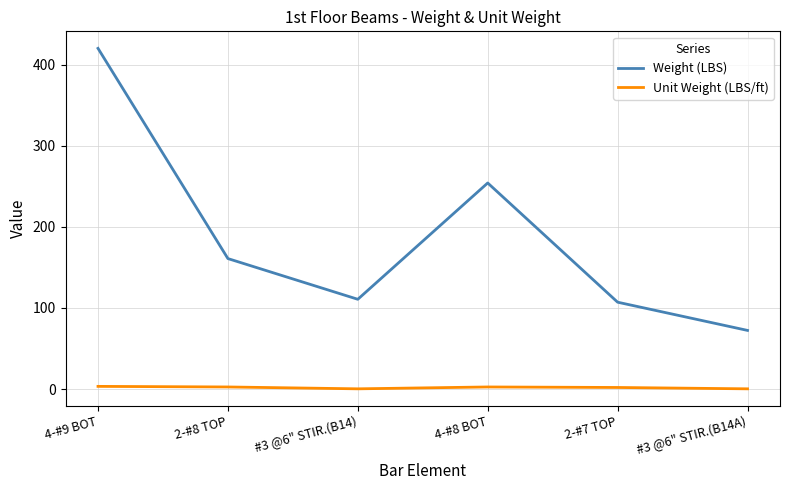

List the series in order of their overall mean, lowest first.

Unit Weight (LBS/ft), Weight (LBS)